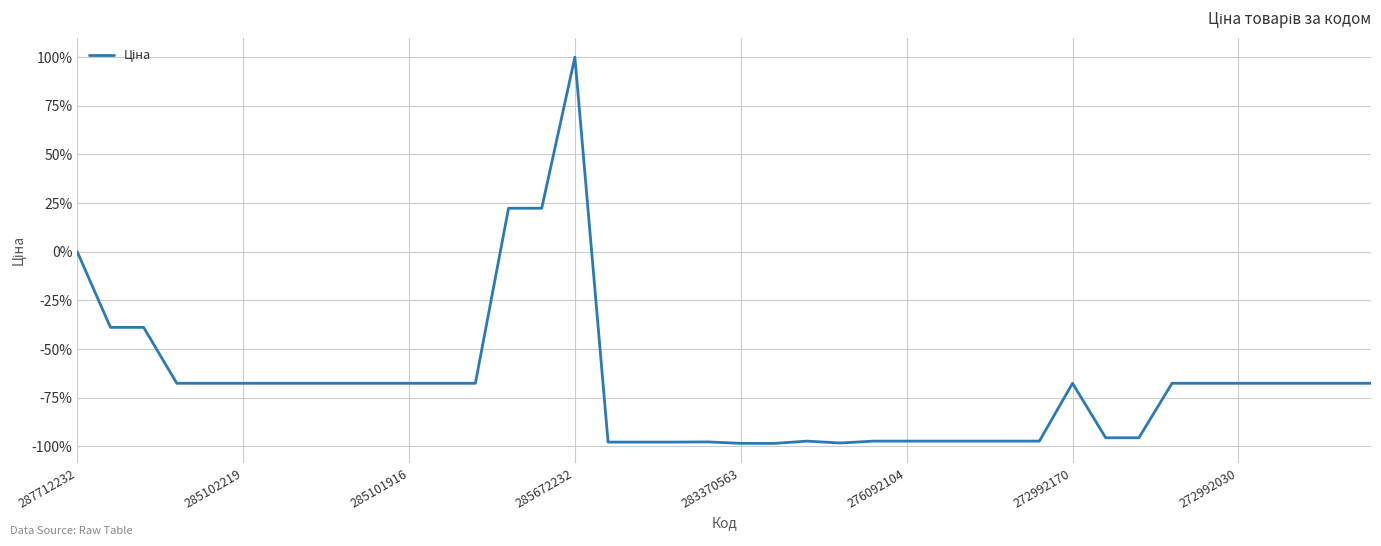

Does the chart display data point markers on the line(s)?

No